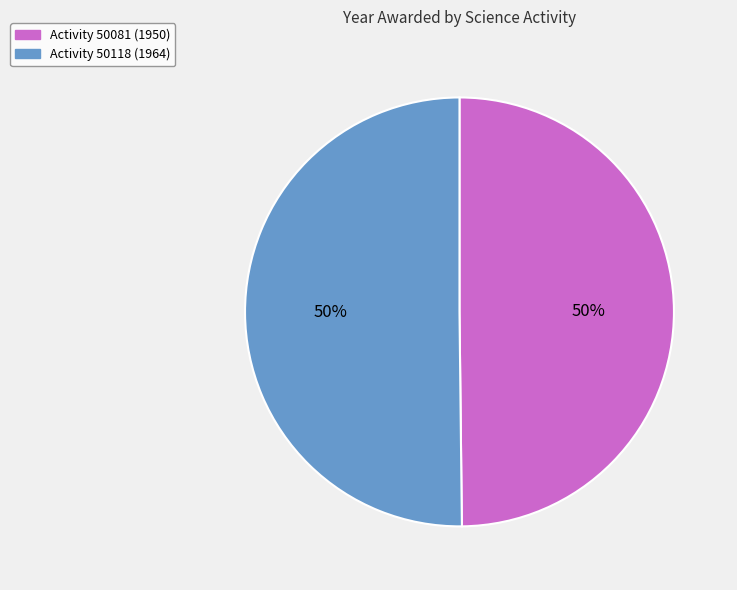

How many slices are in this pie chart?

2